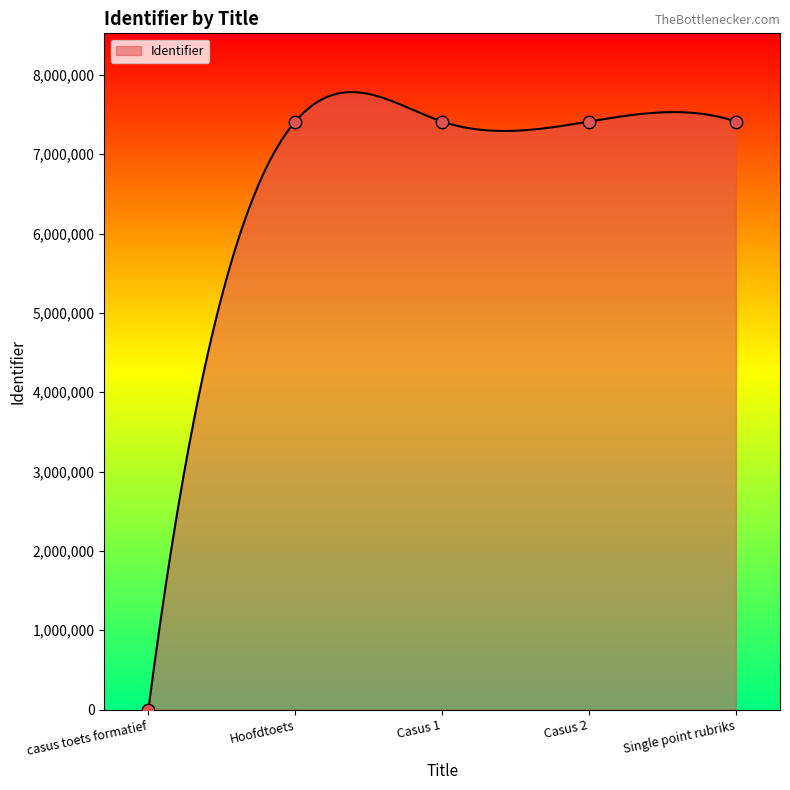

What is the change in value from Casus 1 to Single point rubriks?

+4